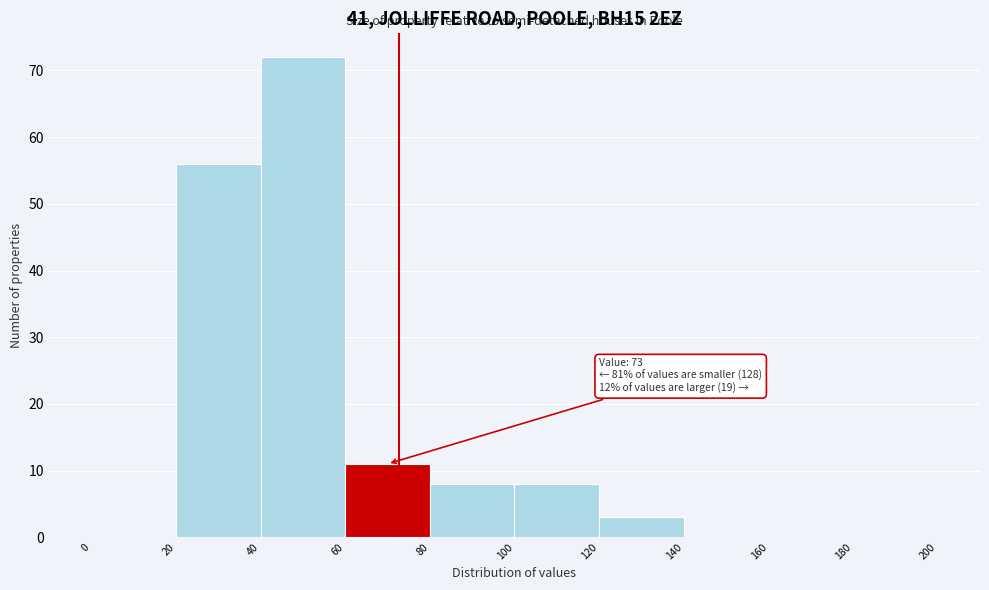

Which range on the x-axis has the tallest bar?

40 to 60